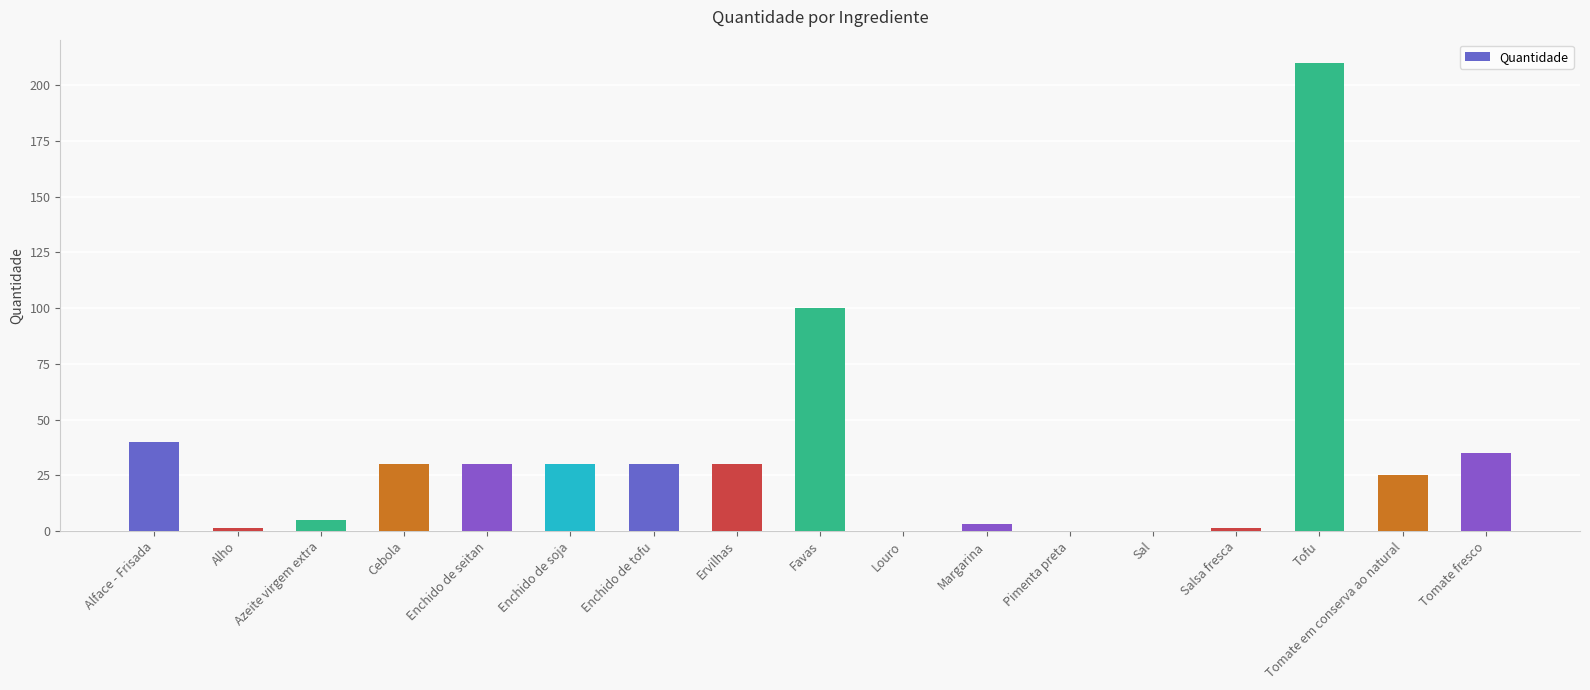

Where does the data first go above 30?

Alface - Frisada